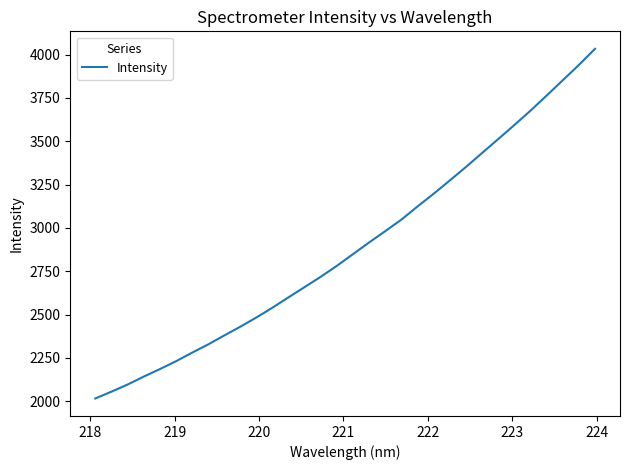

What is the difference between the maximum and minimum values?

2016.9